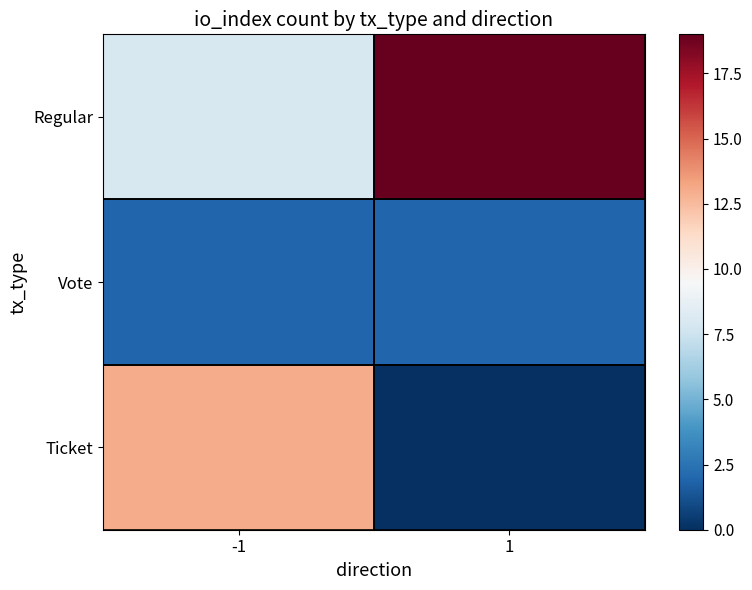

Which has a higher value, -1 or 1?

1